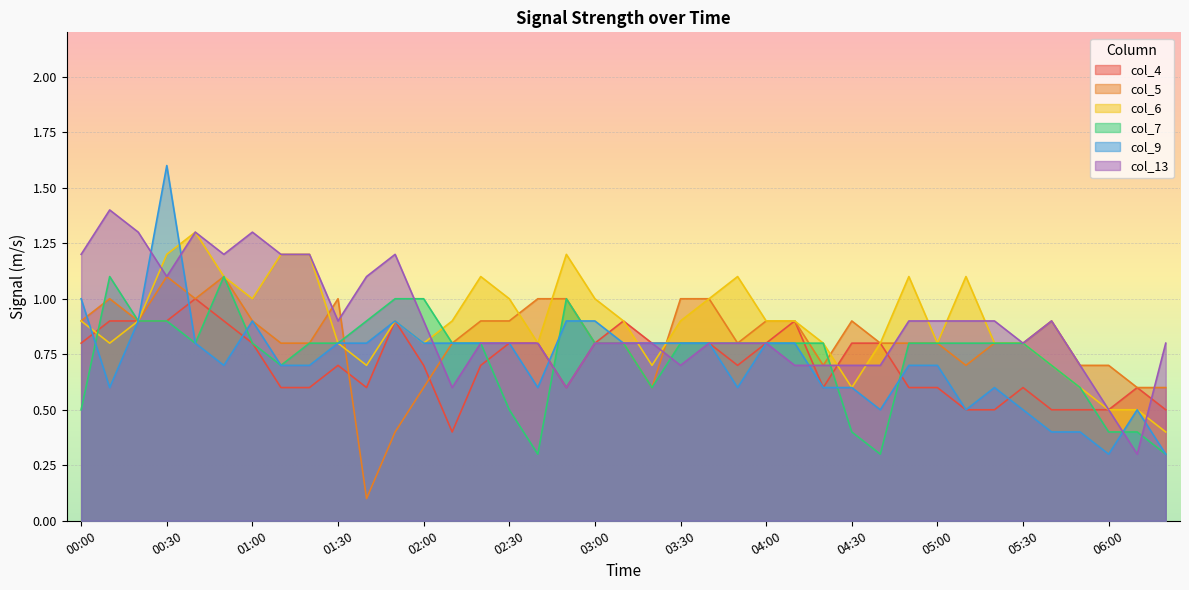

Reading right to left, list all the values displayed in this chart.

col_4: 06:20=0.5	06:10=0.6	06:00=0.5	05:50=0.5	05:40=0.5	05:30=0.6	05:20=0.5	05:10=0.5	05:00=0.6	04:50=0.6	04:40=0.8	04:30=0.8	04:20=0.6	04:10=0.9	04:00=0.8	03:50=0.7	03:40=0.8	03:30=0.8	03:20=0.8	03:10=0.9	03:00=0.8	02:50=0.6	02:40=0.8	02:30=0.8	02:20=0.7	02:10=0.4	02:00=0.7	01:50=0.9	01:40=0.6	01:30=0.7	01:20=0.6	01:10=0.6	01:00=0.8	00:50=0.9	00:40=1.0	00:30=0.9	00:20=0.9	00:10=0.9	00:00=0.8
col_5: 06:20=0.6	06:10=0.6	06:00=0.7	05:50=0.7	05:40=0.9	05:30=0.8	05:20=0.8	05:10=0.7	05:00=0.8	04:50=0.8	04:40=0.8	04:30=0.9	04:20=0.7	04:10=0.9	04:00=0.9	03:50=0.8	03:40=1.0	03:30=1.0	03:20=0.6	03:10=0.8	03:00=0.8	02:50=1.0	02:40=1.0	02:30=0.9	02:20=0.9	02:10=0.8	02:00=0.6	01:50=0.4	01:40=0.1	01:30=1.0	01:20=0.8	01:10=0.8	01:00=0.9	00:50=1.1	00:40=1.0	00:30=1.1	00:20=0.9	00:10=1.0	00:00=0.9
col_6: 06:20=0.4	06:10=0.5	06:00=0.5	05:50=0.6	05:40=0.7	05:30=0.8	05:20=0.8	05:10=1.1	05:00=0.8	04:50=1.1	04:40=0.8	04:30=0.6	04:20=0.8	04:10=0.9	04:00=0.9	03:50=1.1	03:40=1.0	03:30=0.9	03:20=0.7	03:10=0.9	03:00=1.0	02:50=1.2	02:40=0.8	02:30=1.0	02:20=1.1	02:10=0.9	02:00=0.8	01:50=0.9	01:40=0.7	01:30=0.8	01:20=1.2	01:10=1.2	01:00=1.0	00:50=1.1	00:40=1.3	00:30=1.2	00:20=0.9	00:10=0.8	00:00=0.9
col_7: 06:20=0.3	06:10=0.4	06:00=0.4	05:50=0.6	05:40=0.7	05:30=0.8	05:20=0.8	05:10=0.8	05:00=0.8	04:50=0.8	04:40=0.3	04:30=0.4	04:20=0.8	04:10=0.8	04:00=0.8	03:50=0.8	03:40=0.8	03:30=0.8	03:20=0.6	03:10=0.8	03:00=0.8	02:50=1.0	02:40=0.3	02:30=0.5	02:20=0.8	02:10=0.8	02:00=1.0	01:50=1.0	01:40=0.9	01:30=0.8	01:20=0.8	01:10=0.7	01:00=0.8	00:50=1.1	00:40=0.8	00:30=0.9	00:20=0.9	00:10=1.1	00:00=0.5
col_9: 06:20=0.3	06:10=0.5	06:00=0.3	05:50=0.4	05:40=0.4	05:30=0.5	05:20=0.6	05:10=0.5	05:00=0.7	04:50=0.7	04:40=0.5	04:30=0.6	04:20=0.6	04:10=0.8	04:00=0.8	03:50=0.6	03:40=0.8	03:30=0.8	03:20=0.8	03:10=0.8	03:00=0.9	02:50=0.9	02:40=0.6	02:30=0.8	02:20=0.8	02:10=0.8	02:00=0.8	01:50=0.9	01:40=0.8	01:30=0.8	01:20=0.7	01:10=0.7	01:00=0.9	00:50=0.7	00:40=0.8	00:30=1.6	00:20=0.9	00:10=0.6	00:00=1.0
col_13: 06:20=0.8	06:10=0.3	06:00=0.5	05:50=0.7	05:40=0.9	05:30=0.8	05:20=0.9	05:10=0.9	05:00=0.9	04:50=0.9	04:40=0.7	04:30=0.7	04:20=0.7	04:10=0.7	04:00=0.8	03:50=0.8	03:40=0.8	03:30=0.7	03:20=0.8	03:10=0.8	03:00=0.8	02:50=0.6	02:40=0.8	02:30=0.8	02:20=0.8	02:10=0.6	02:00=0.9	01:50=1.2	01:40=1.1	01:30=0.9	01:20=1.2	01:10=1.2	01:00=1.3	00:50=1.2	00:40=1.3	00:30=1.1	00:20=1.3	00:10=1.4	00:00=1.2